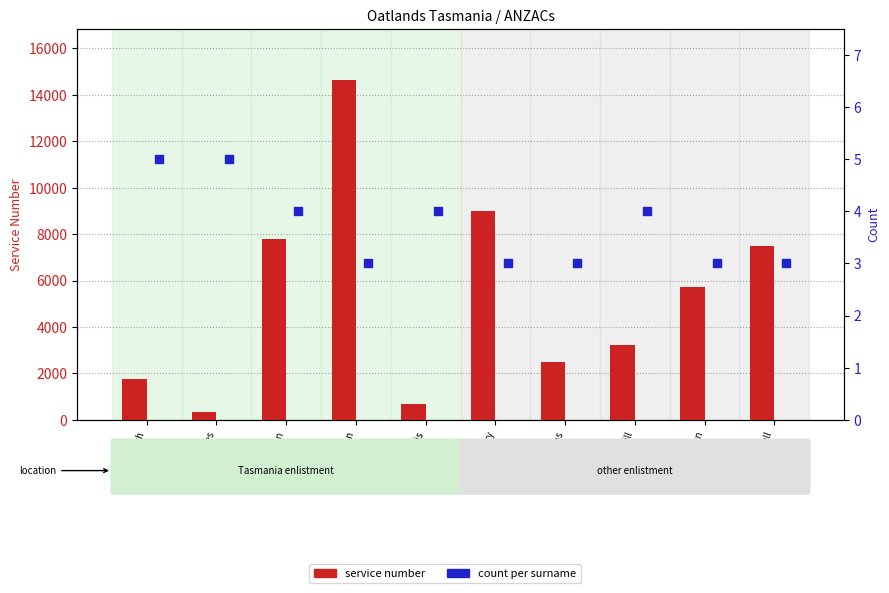

What are all the series names shown in the legend?

service number, count